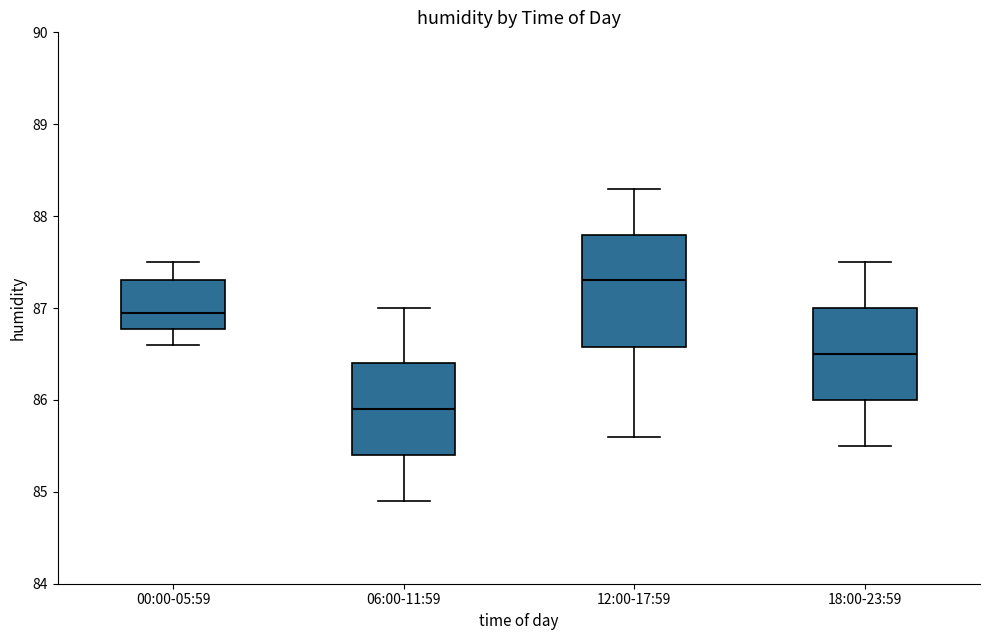

Which box is the tallest, from its lower edge to its upper edge?

12:00-17:59